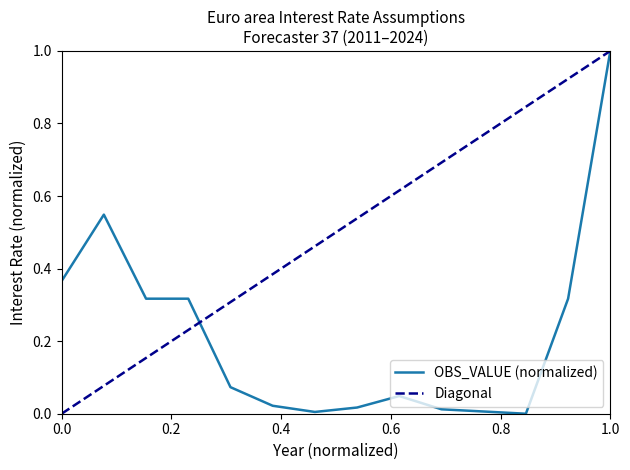

At which category does the data reach its first local valley?

2017